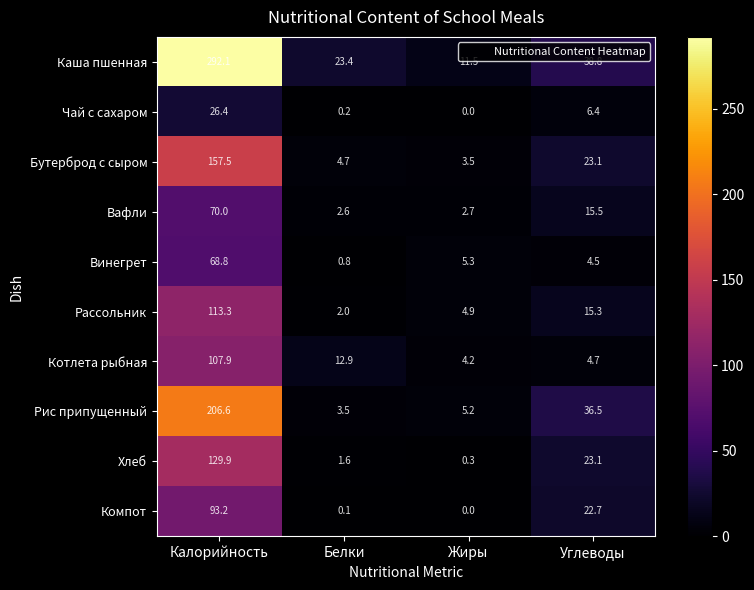

What is the difference between the Бутерброд с сыром values at Углеводы and Жиры?

19.6